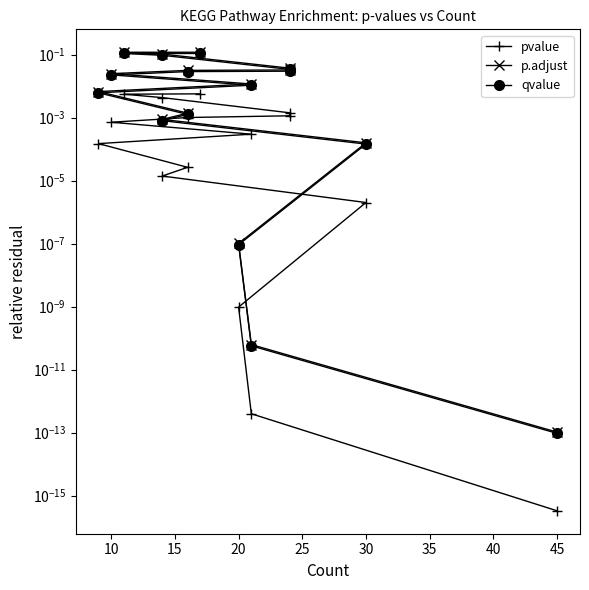

The value of p.adjust at 10 is 0.0. True or false?

True